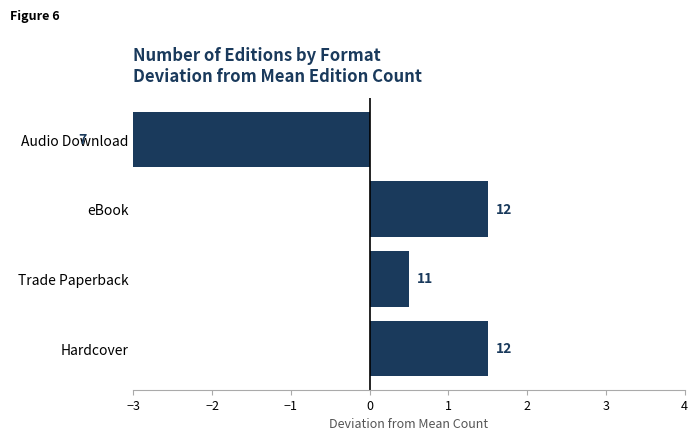

The chart shows a value of 2.0 at eBook. True or false?

False